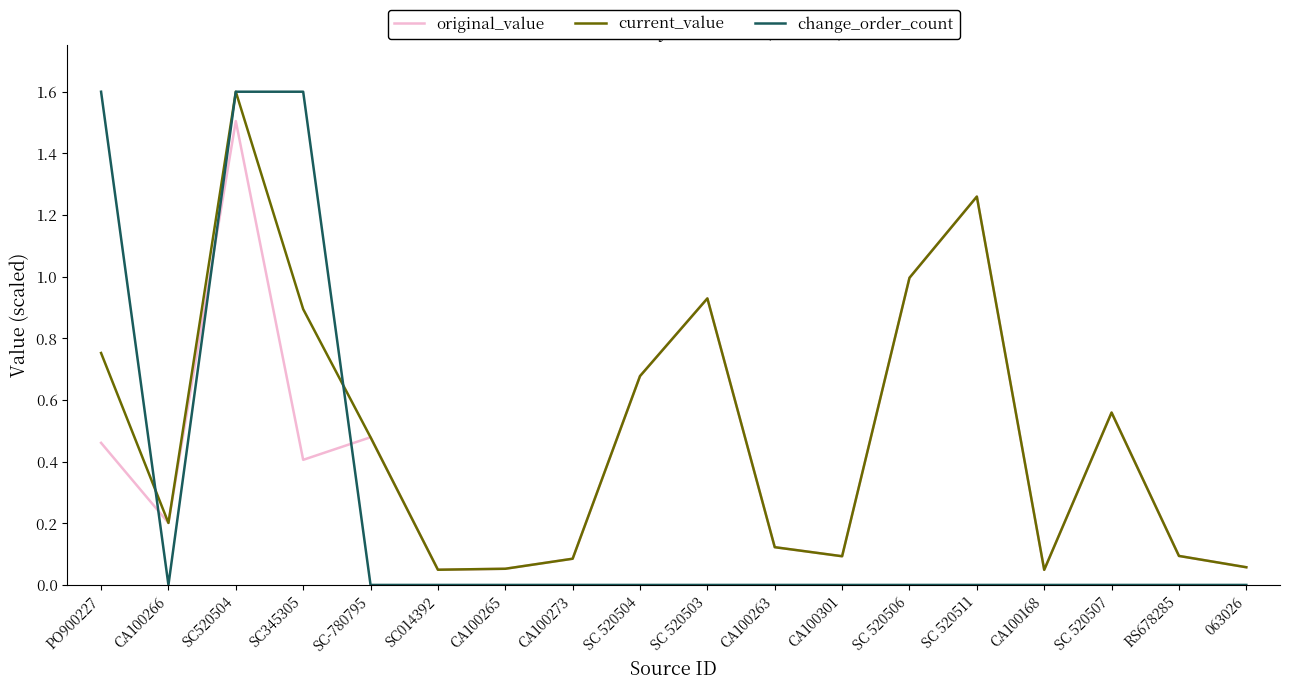

Count the change_order_count values in the range 0 to 1.

15